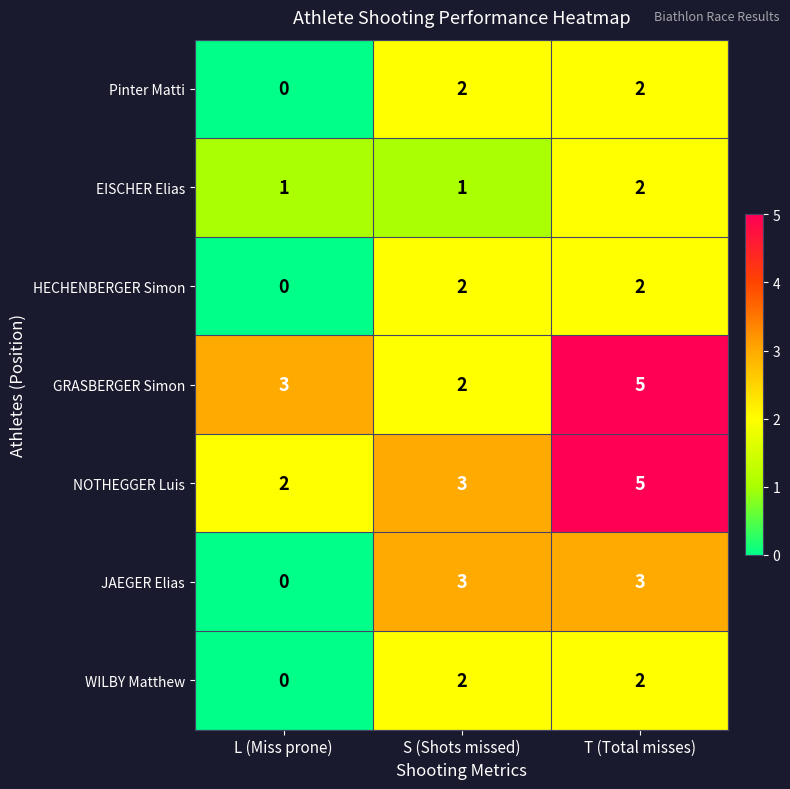

What is the total value across all series at L (Miss prone)?

6